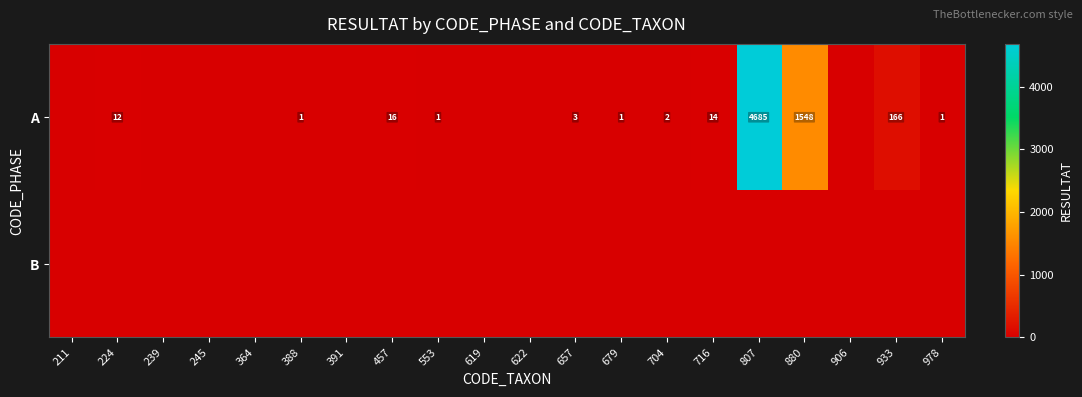

At which category is the sum across all series the highest?

807